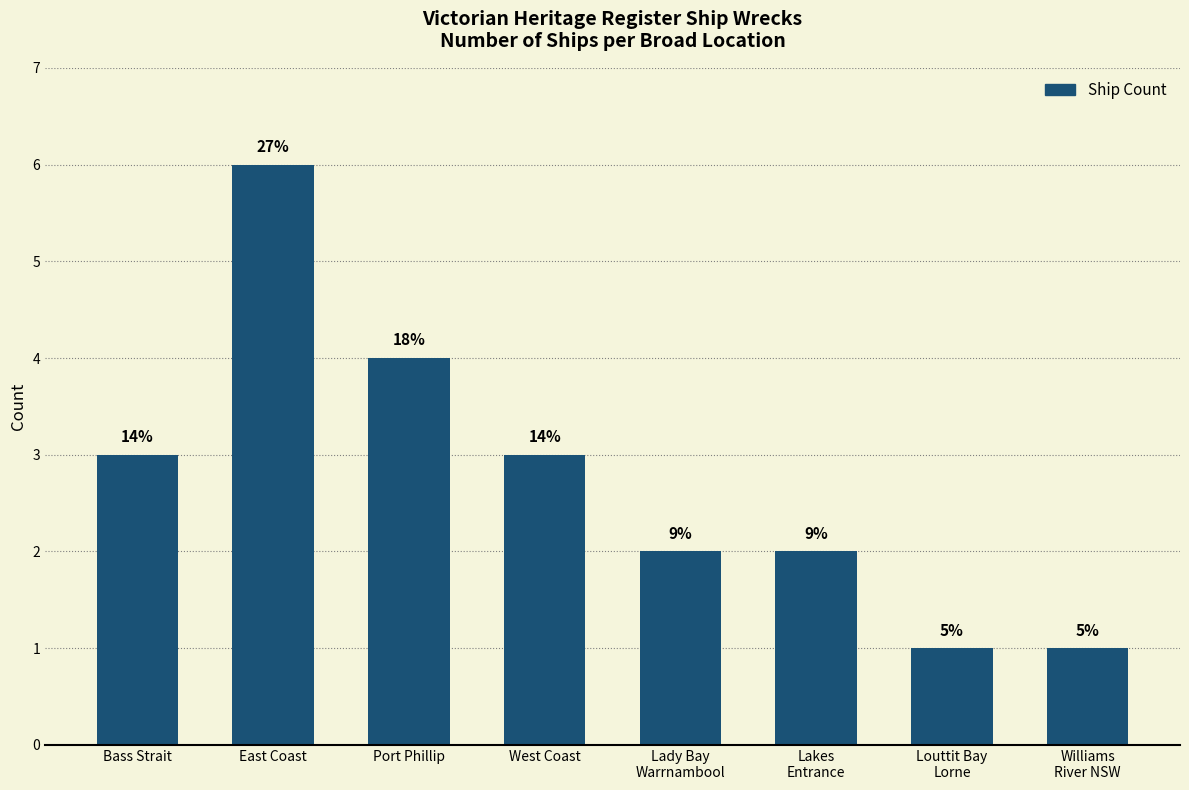

What is the value of the 7th bar from the left?

1